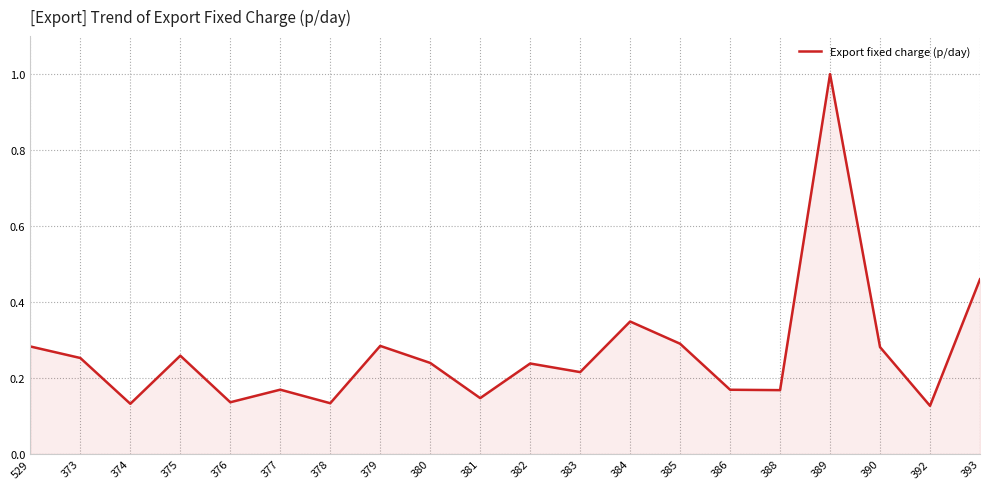

Count the values in the range 0 to 1.

20